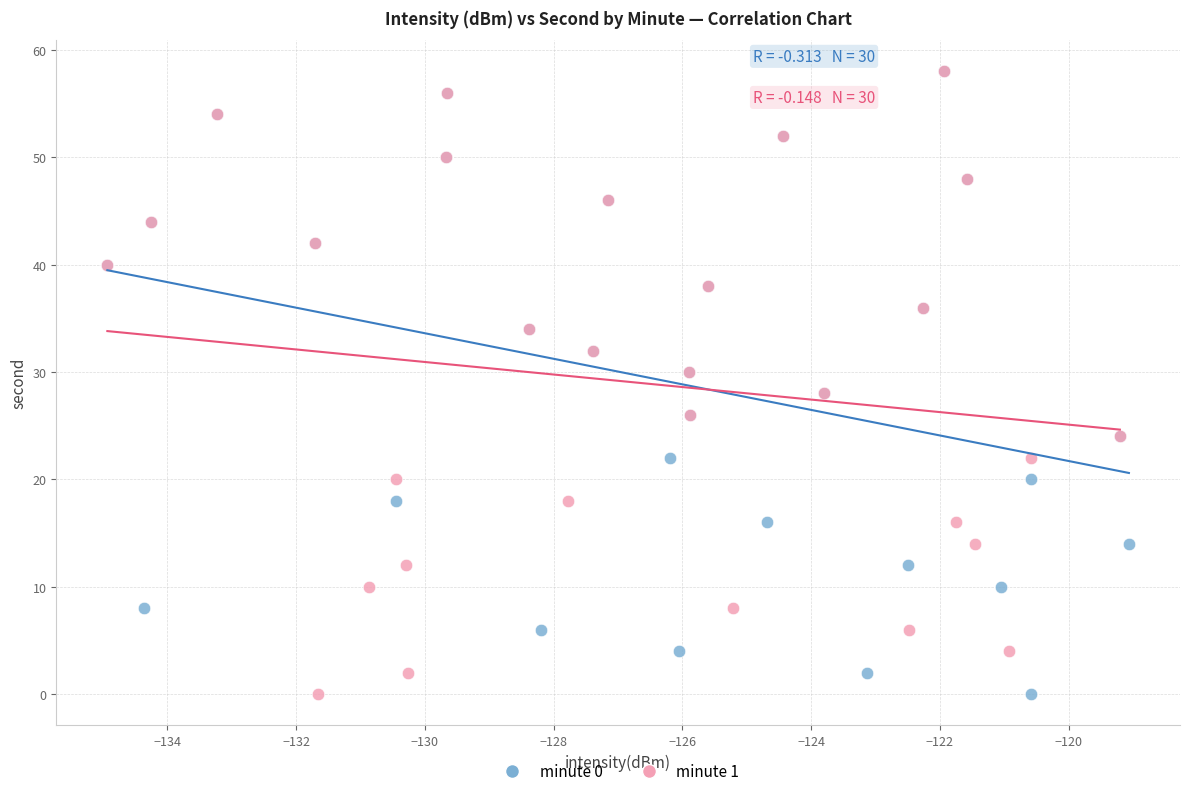

What are all the series names shown in the legend?

minute 0, minute 1